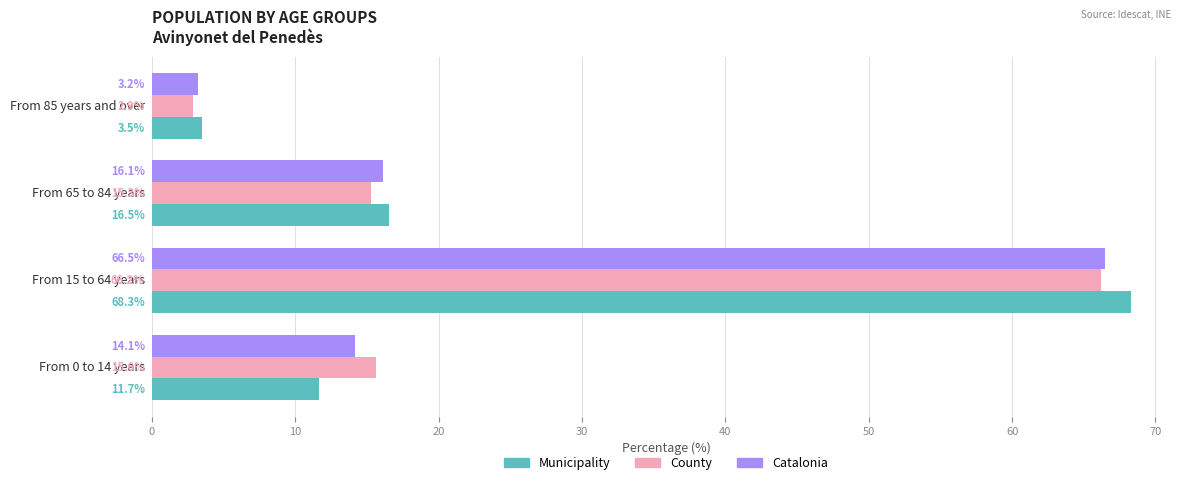

Is it true that County equals 15.6 at From 0 to 14 years?

True